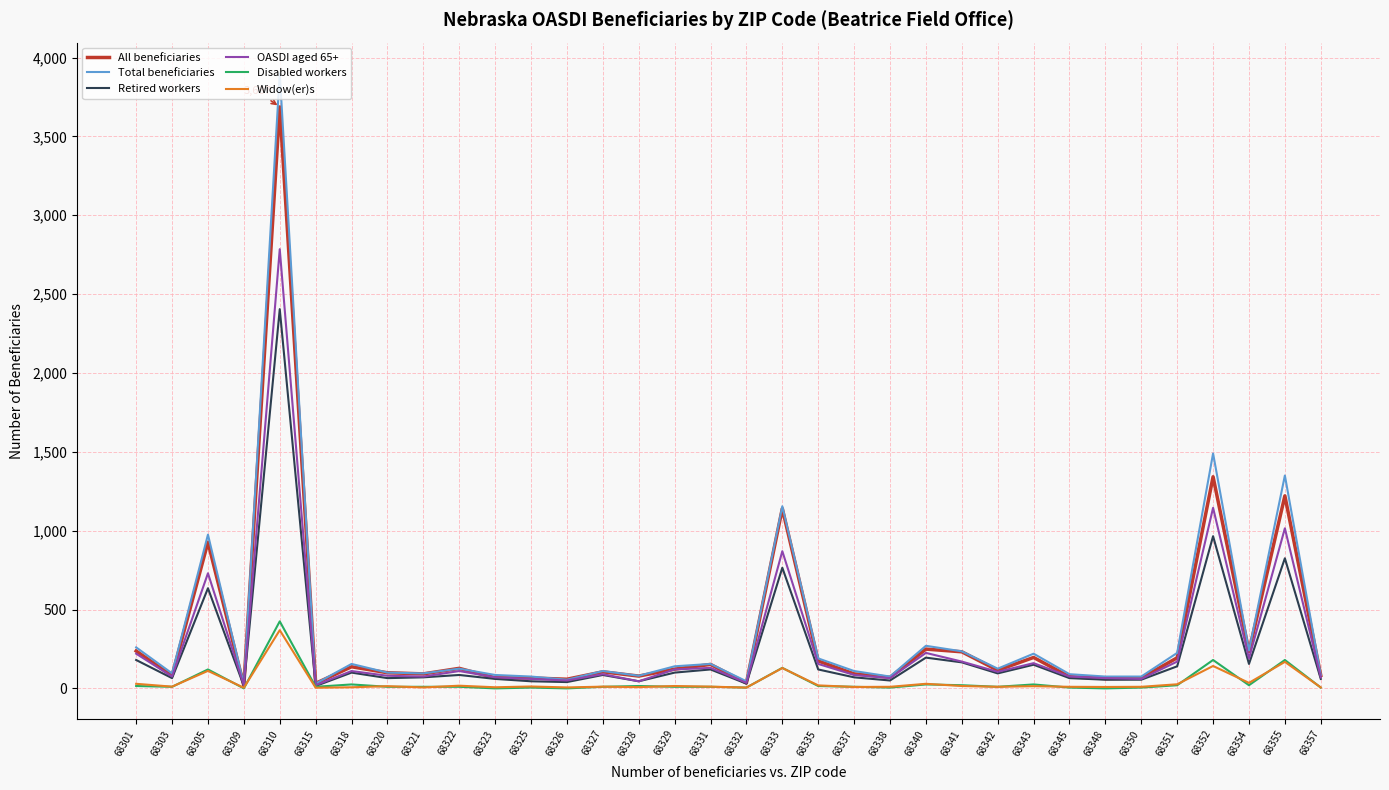

Which series has the largest range (max minus min)?

Total beneficiaries